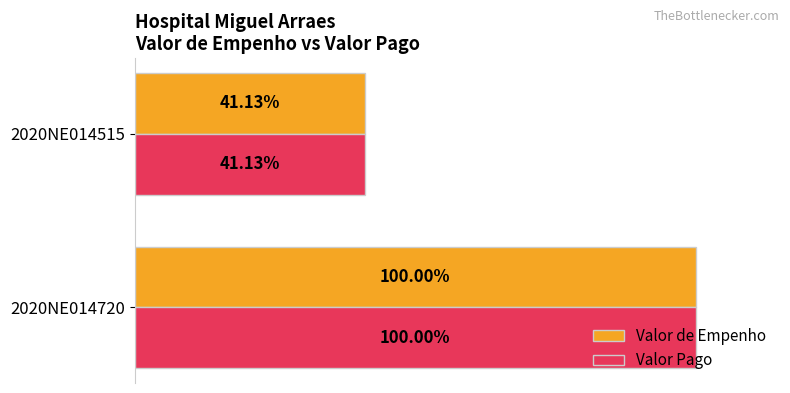

Rank the categories by Valor Pago value from lowest to highest.

2020NE014515, 2020NE014720